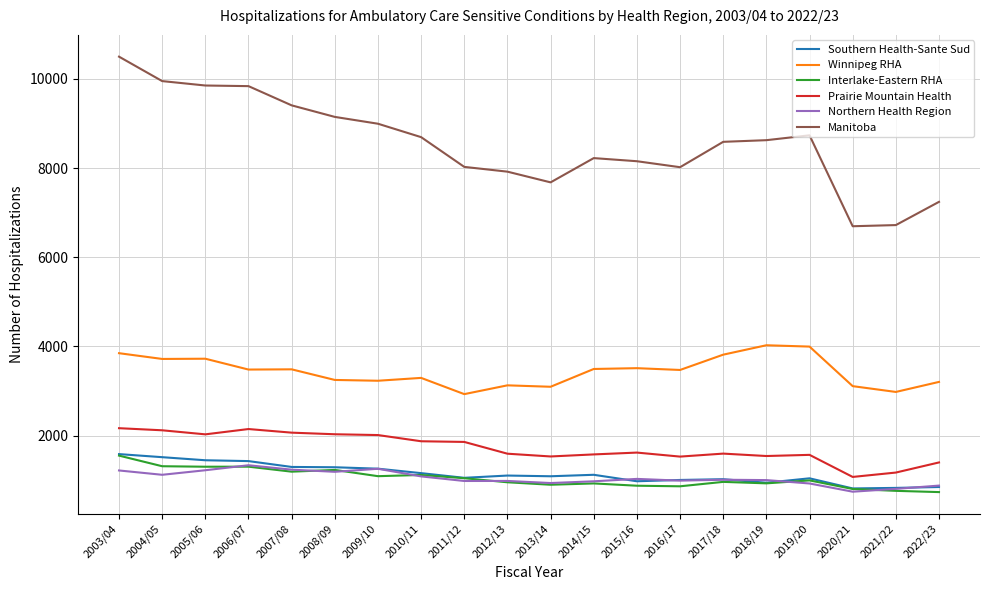

What position from the right is 2016/17?

7